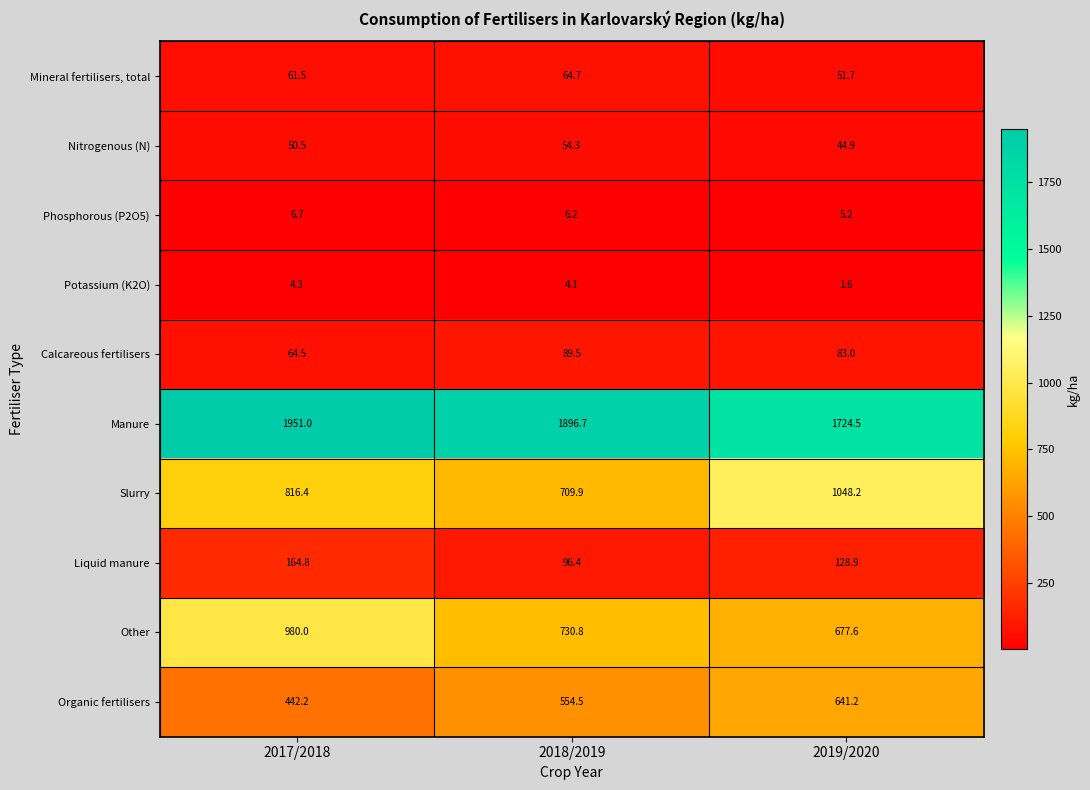

Rank the series at 2018/2019 from highest to lowest value.

Manure, Other, Slurry, Organic fertilisers, Liquid manure, Calcareous fertilisers, Mineral fertilisers, total, Nitrogenous (N), Phosphorous (P2O5), Potassium (K2O)